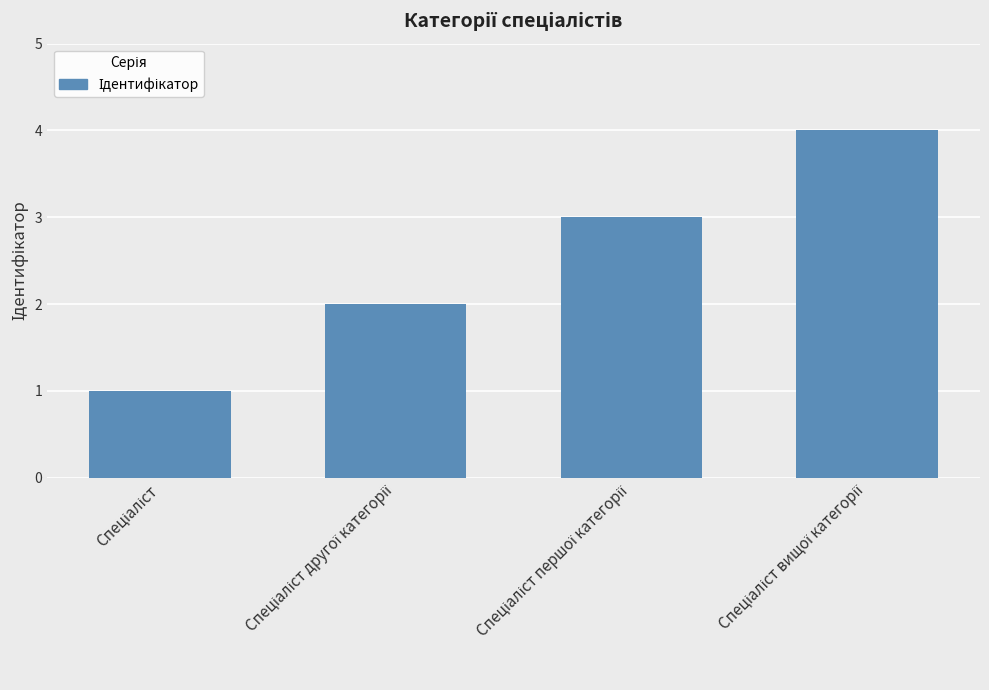

What is the maximum value shown in the chart?

4